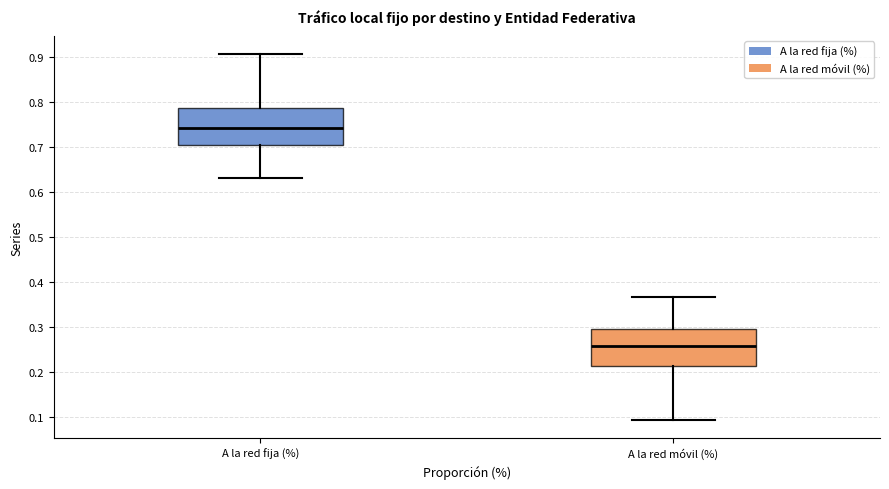

Reading left to right, transcribe this box plot: for each box, give where its median line is, the range the box spans, and where its two whiskers end, as read against the y-axis. The values are not printed on the chart, so give them approximately, as read against the axis.

A la red fija (%): median 0.74, box 0.71 to 0.79, whiskers 0.63 to 0.91
A la red móvil (%): median 0.26, box 0.21 to 0.30, whiskers 0.09 to 0.37